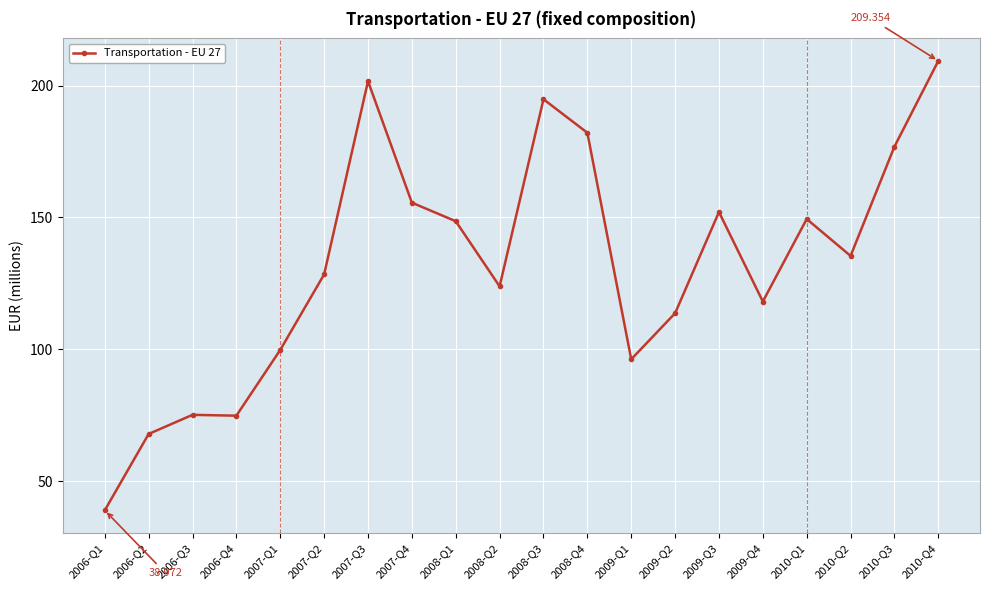

Does the chart display data point markers on the line(s)?

Yes